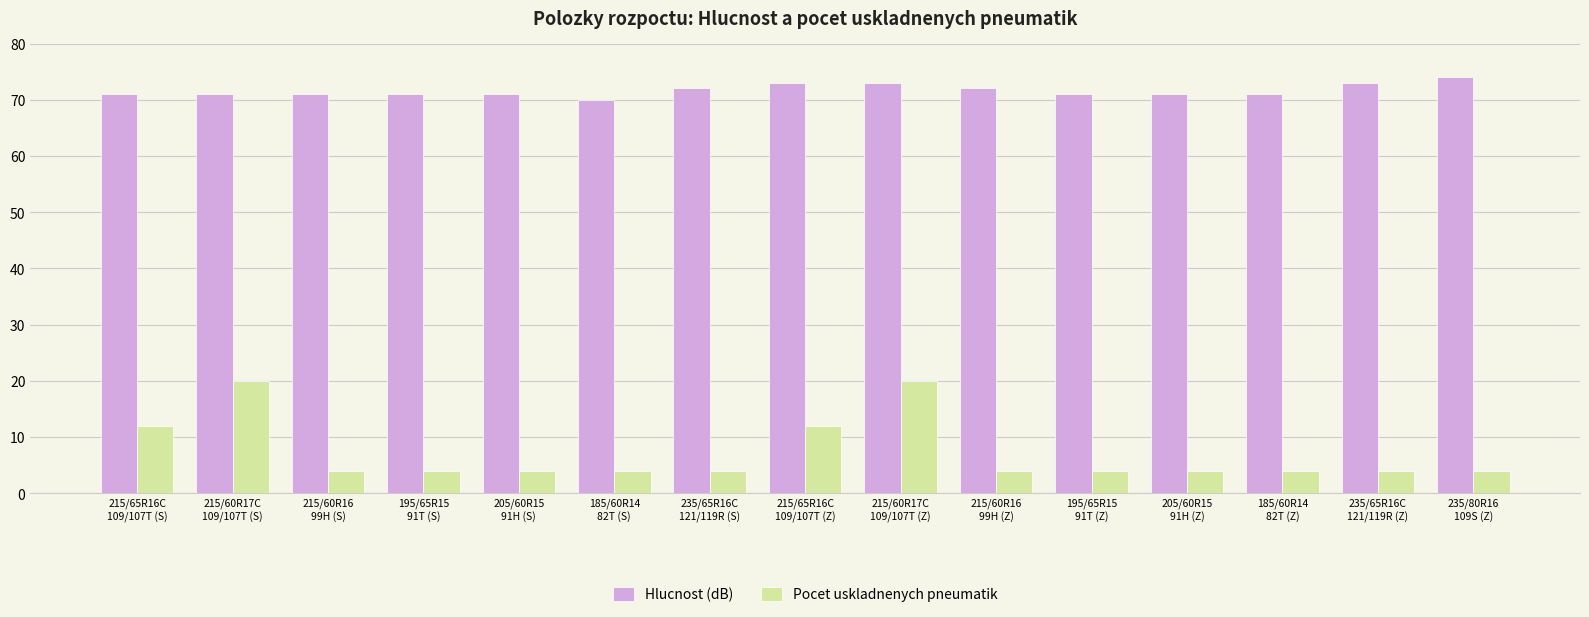

Which series has the widest spread of values?

Pocet uskladnenych pneumatik